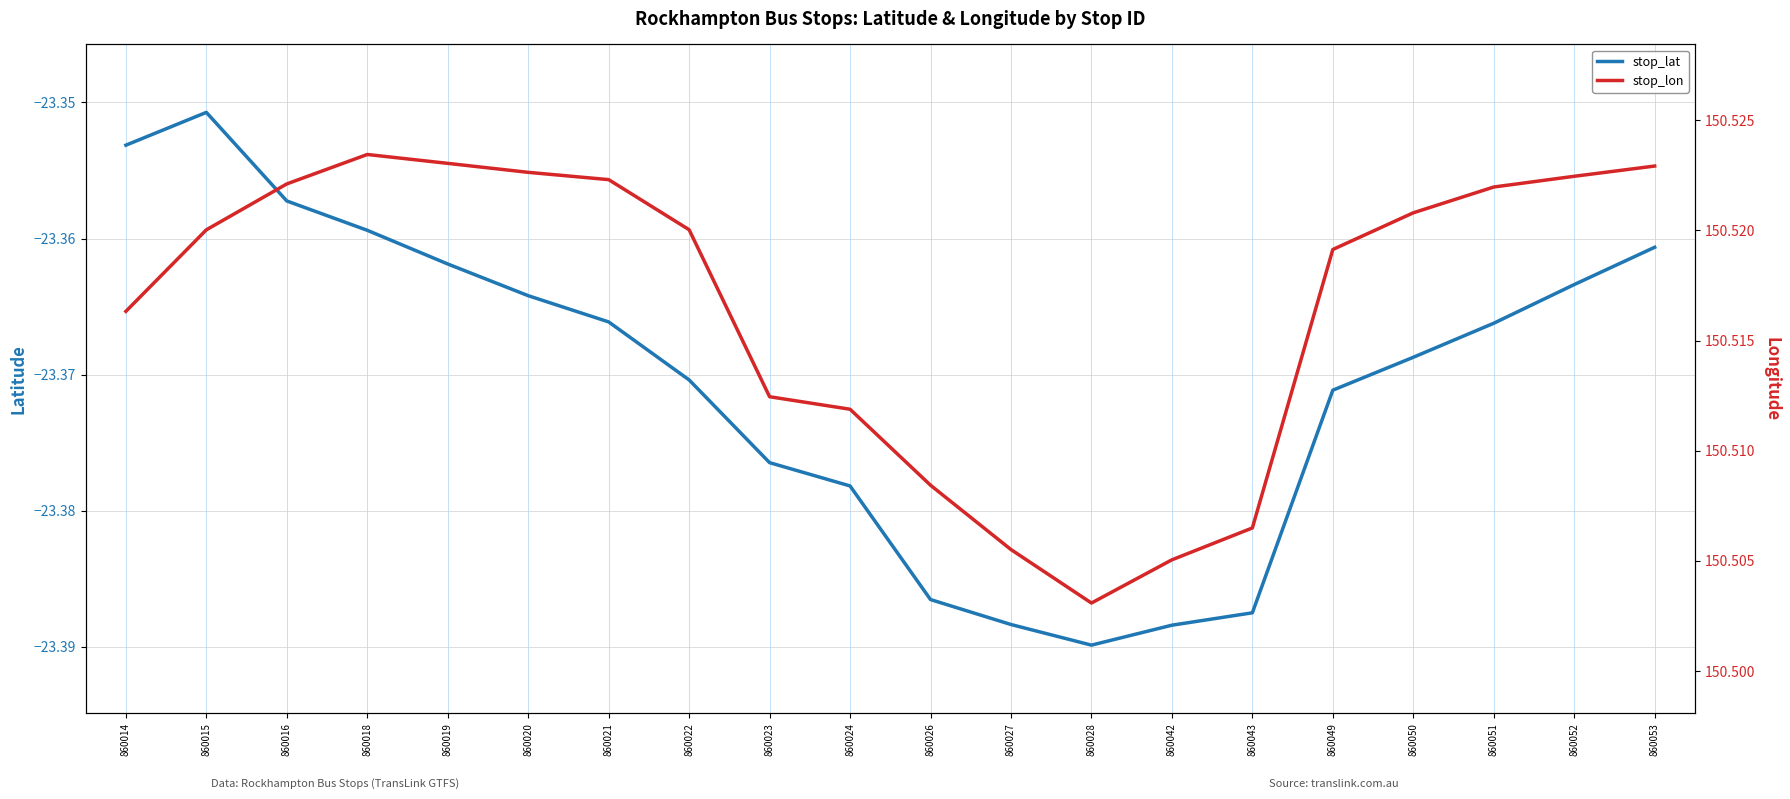

At which category does the chart reach its minimum across all series?

860028